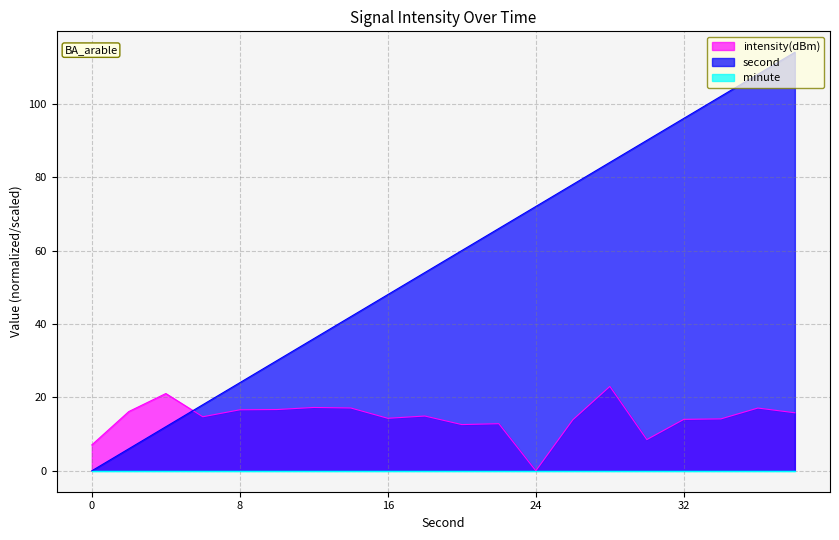

How many lines are shown in the chart?

3